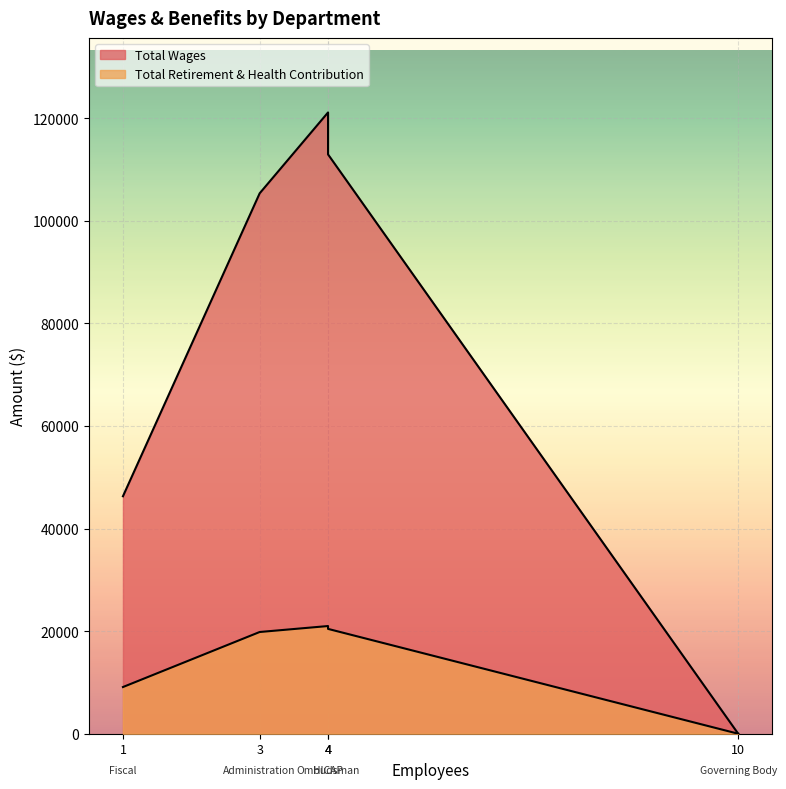

What is the sum of the Total Retirement & Health Contribution values at Ombudsman and Administration?

40827